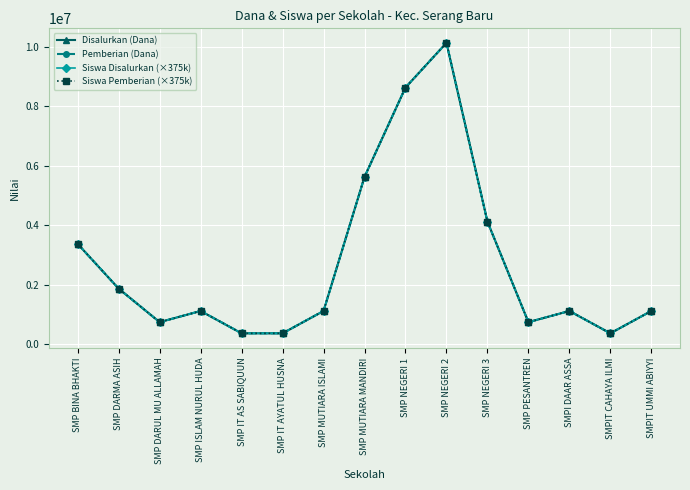

What is the smallest value displayed?

375000